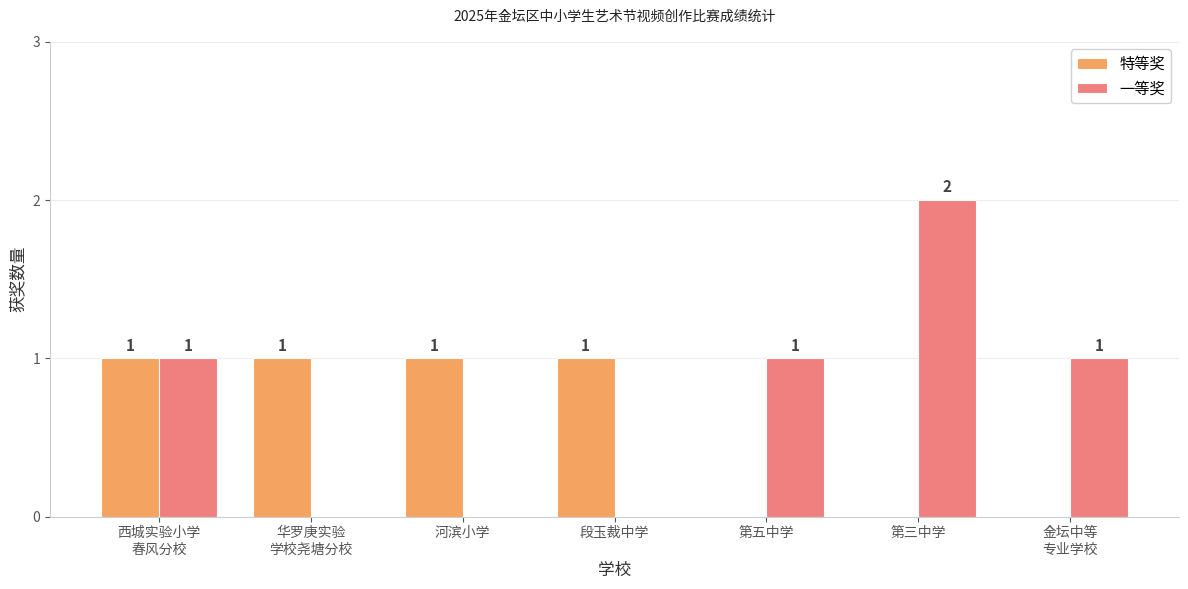

What is the maximum value for 特等奖?

1